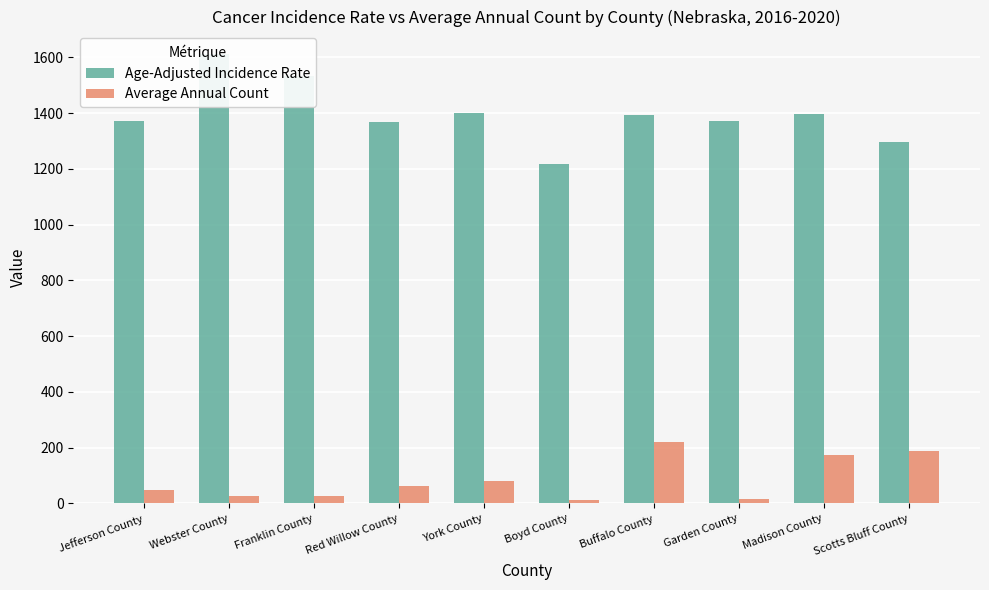

How many values in the Average Annual Count series exceed 64?

4